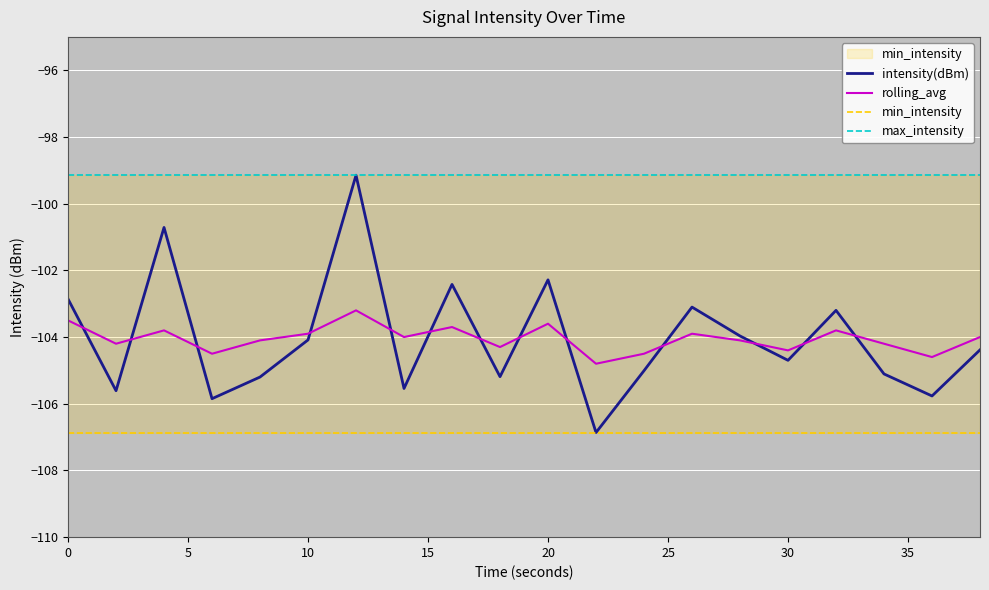

The intensity(dBm) series shows -102.3 at 20. True or false?

True